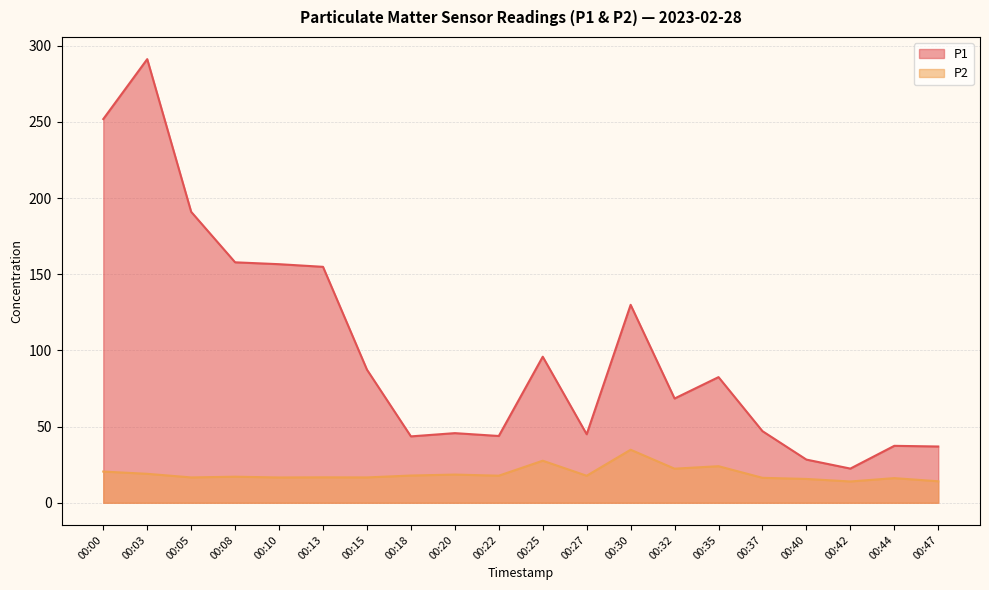

What value does the P2 series have at 00:20?

18.5